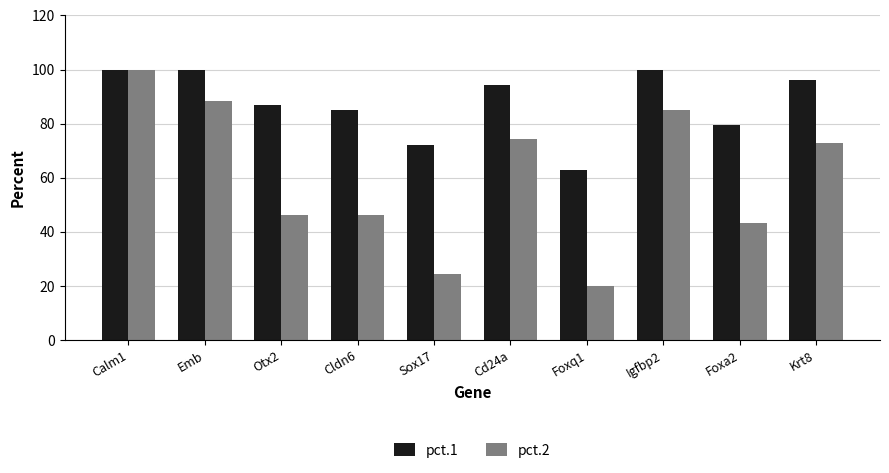

At which category is the sum across all series the highest?

Calm1